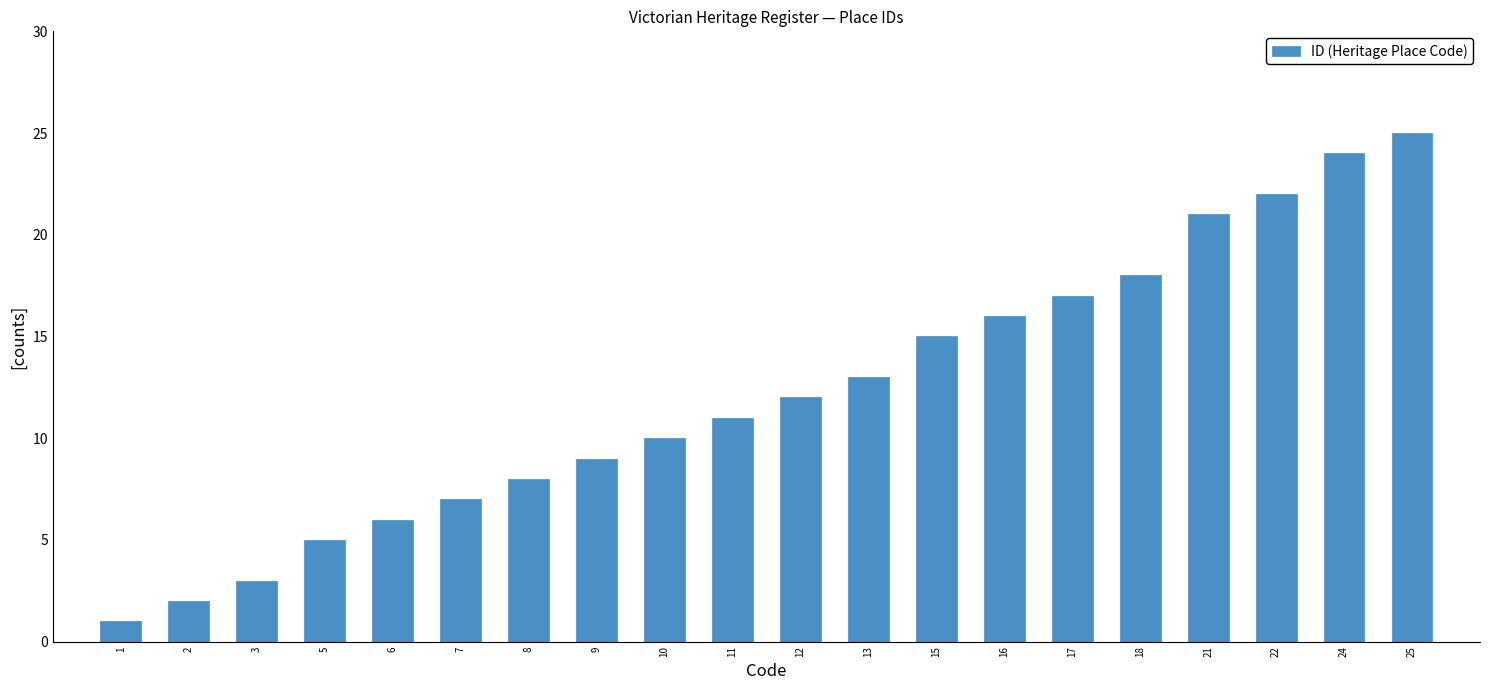

The chart shows a value of 3 at 3. True or false?

True